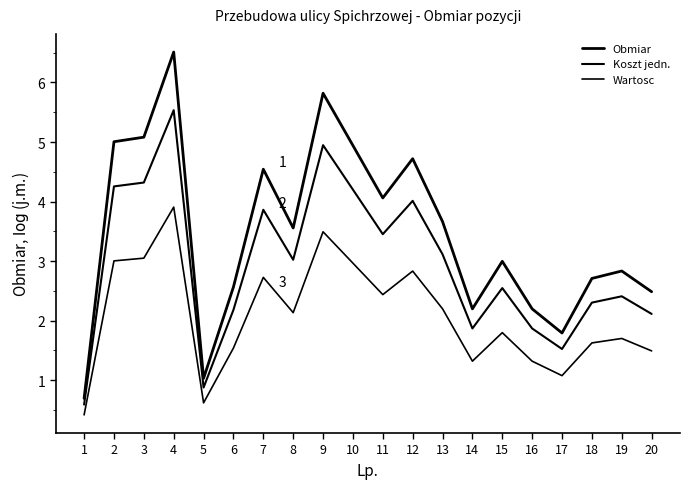

How many lines are shown in the chart?

3